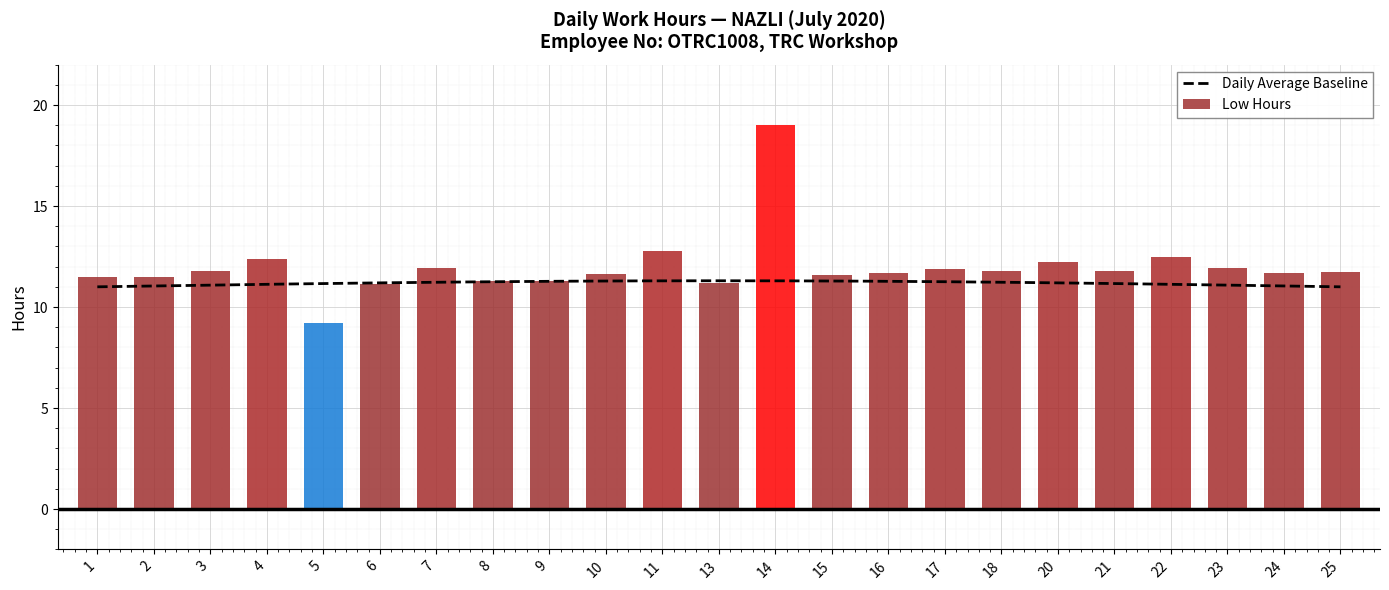

What is the change in value from 10 to 23?

+0.3